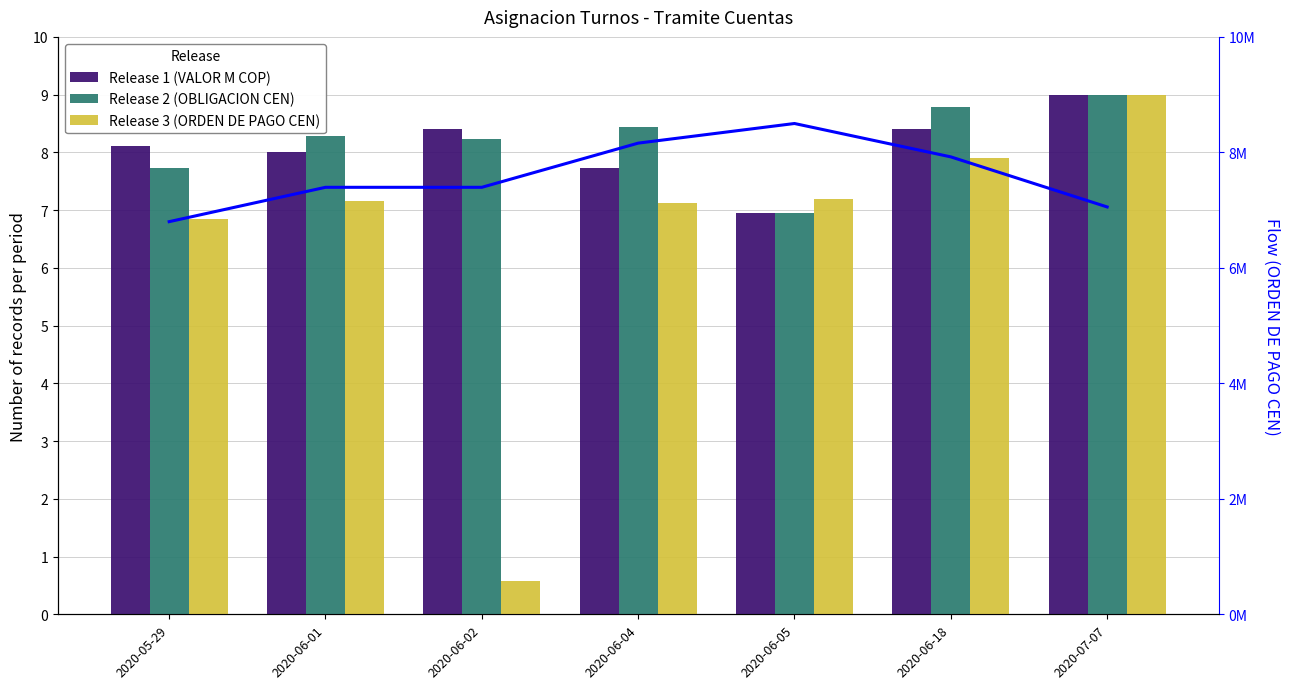

Where is Release 1 (VALOR M COP) nearest to the value 7?

2020-06-05